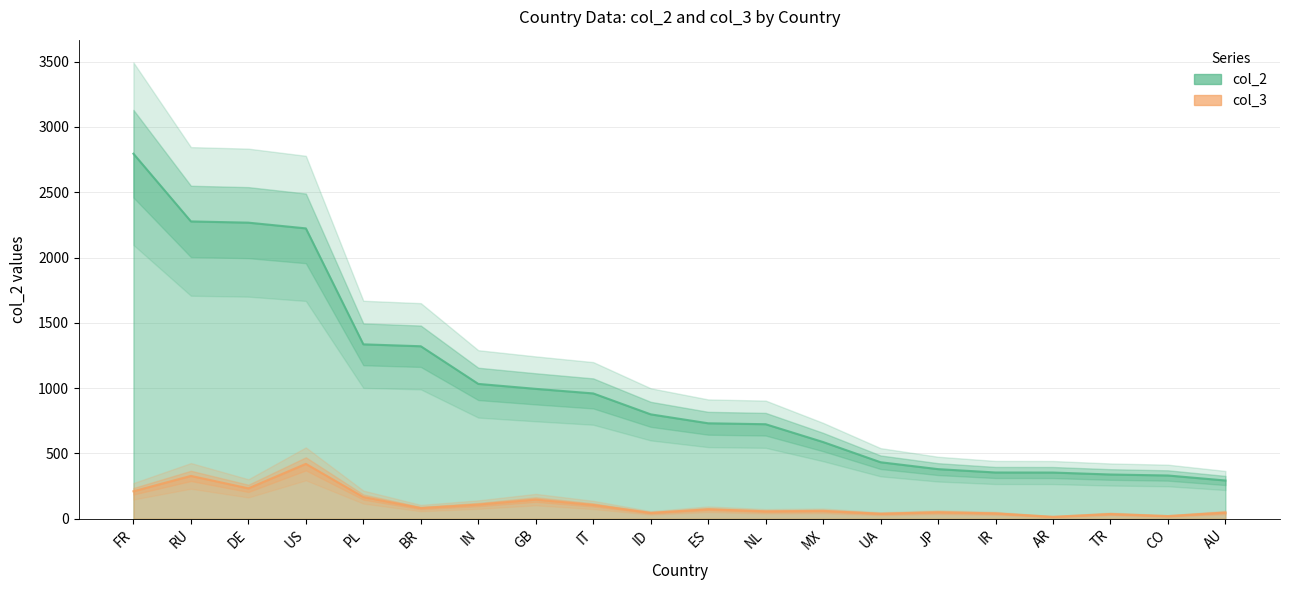

The value of col_3 at RU is 327.5. True or false?

True